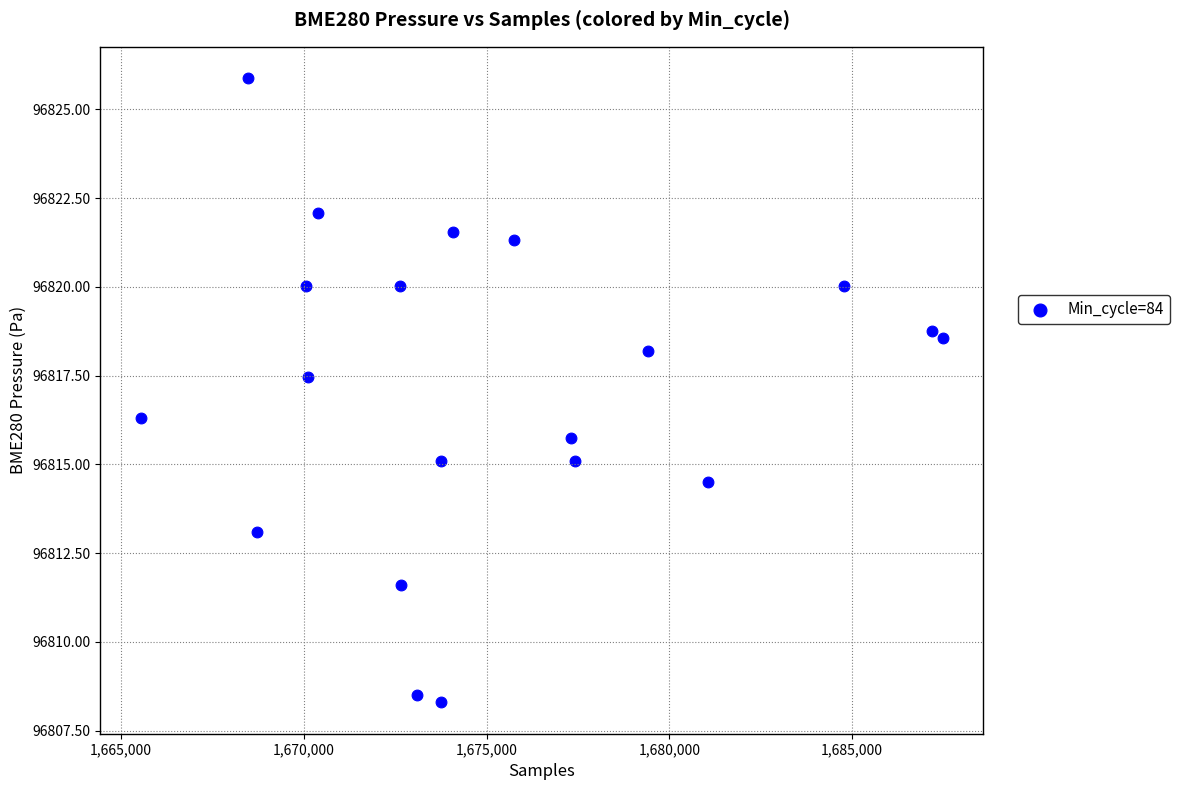

What is the range of Y values (max minus min)?

17.6